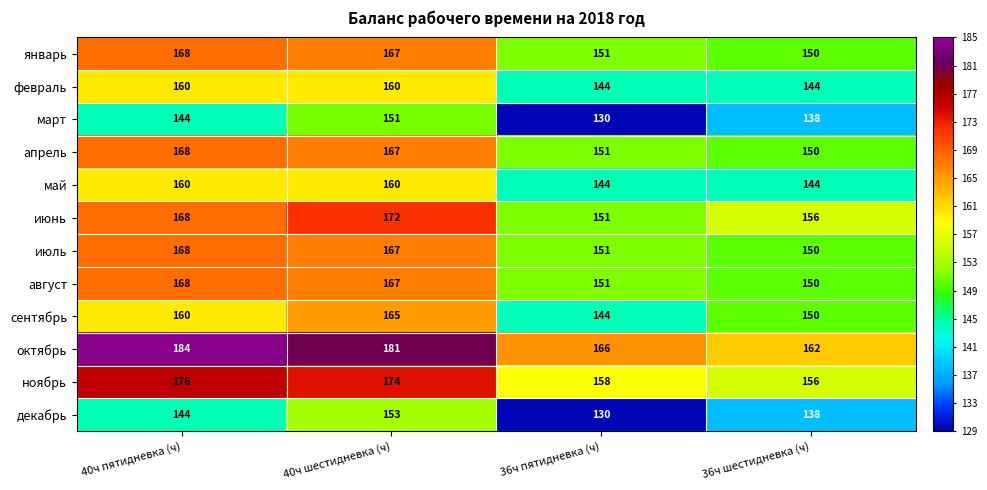

Which series has the widest spread of values?

декабрь